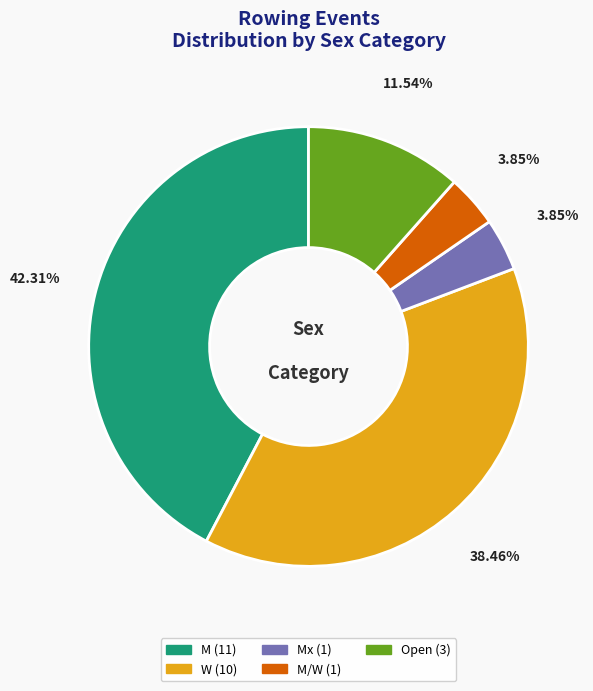

To the nearest percent, what is the average slice percentage?

20%